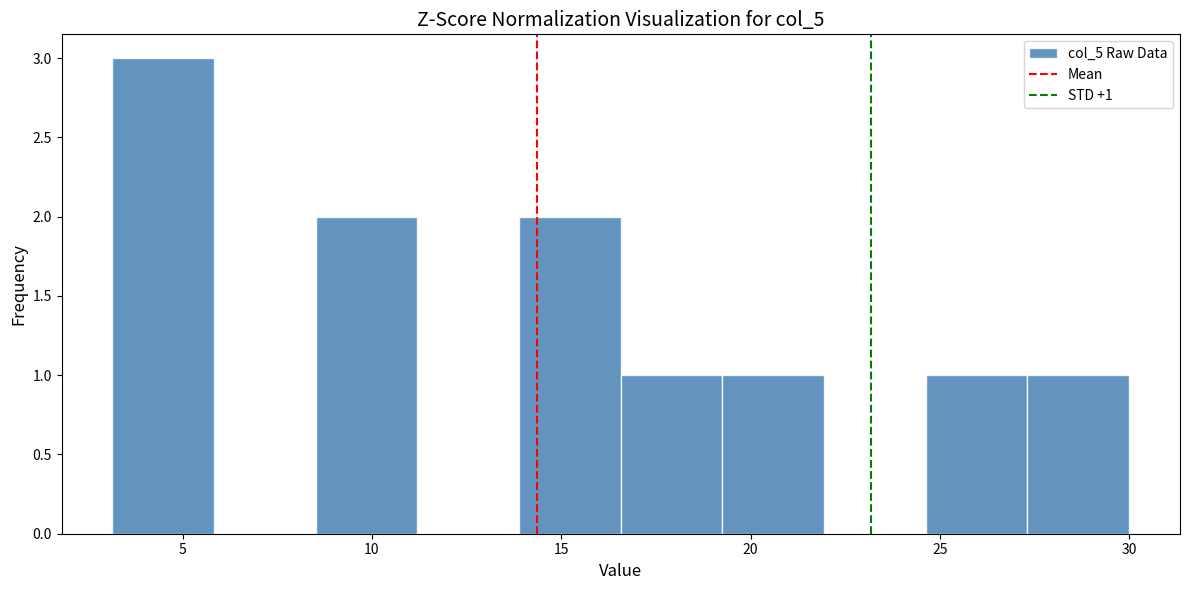

Over which range of the x-axis is the bar tallest?

3.0 to 6.0